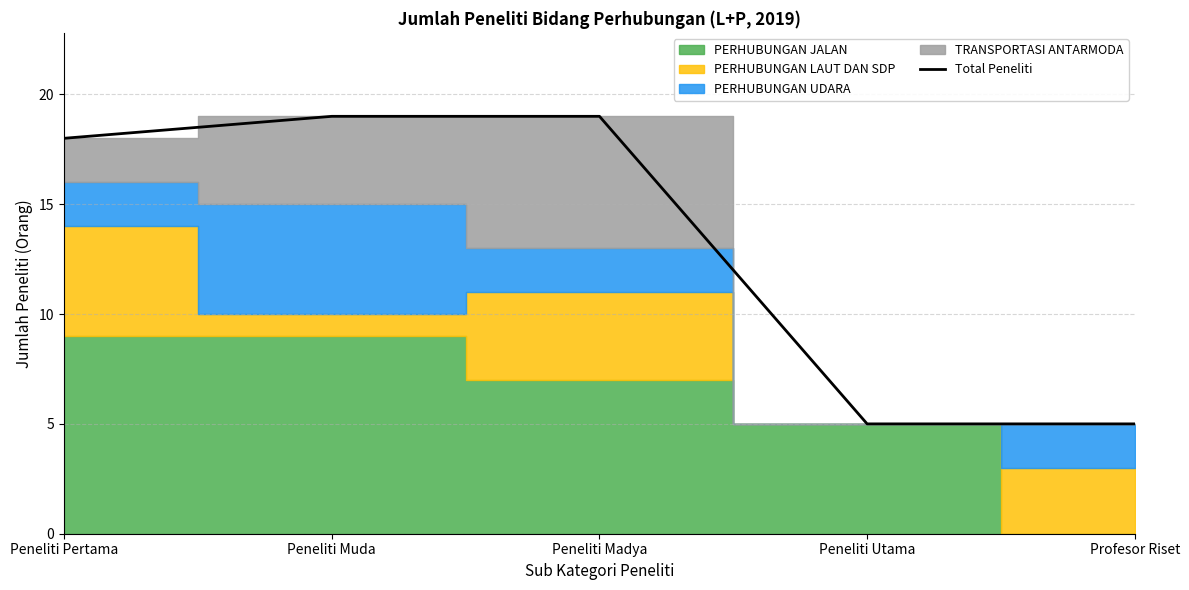

Between Profesor Riset and Peneliti Pertama, which is larger?

Peneliti Pertama